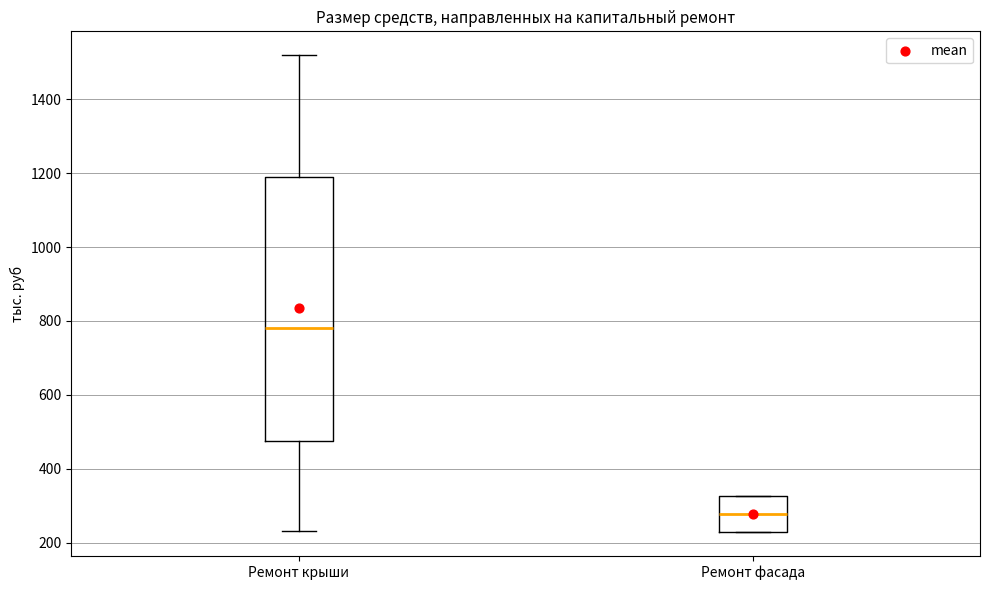

Which box's median line is the highest?

Ремонт крыши